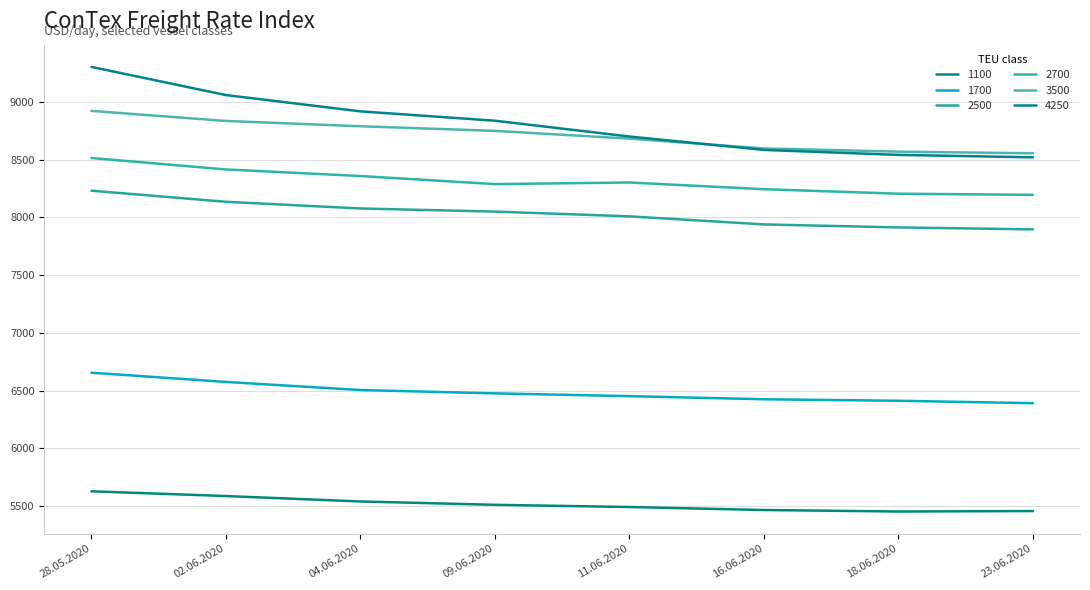

List the labels in order of 3500 value, smallest first.

23.06.2020, 18.06.2020, 16.06.2020, 11.06.2020, 09.06.2020, 04.06.2020, 02.06.2020, 28.05.2020